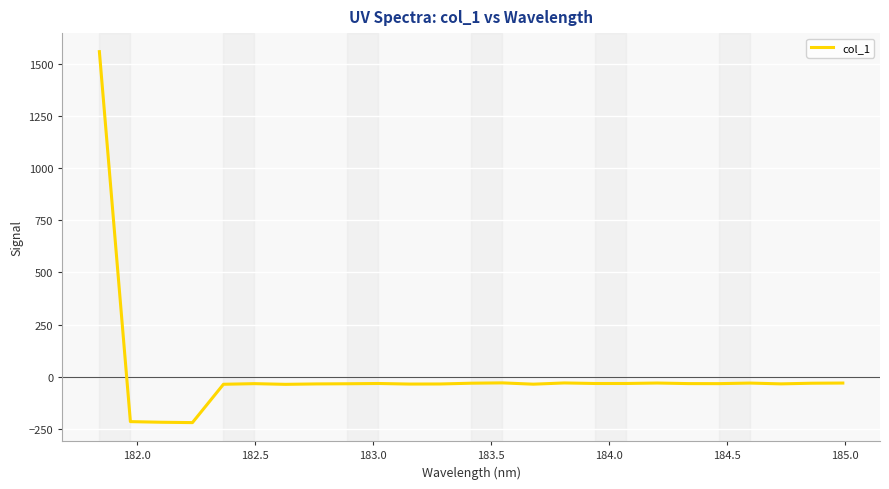

What is the difference between the maximum and minimum values?

1777.1